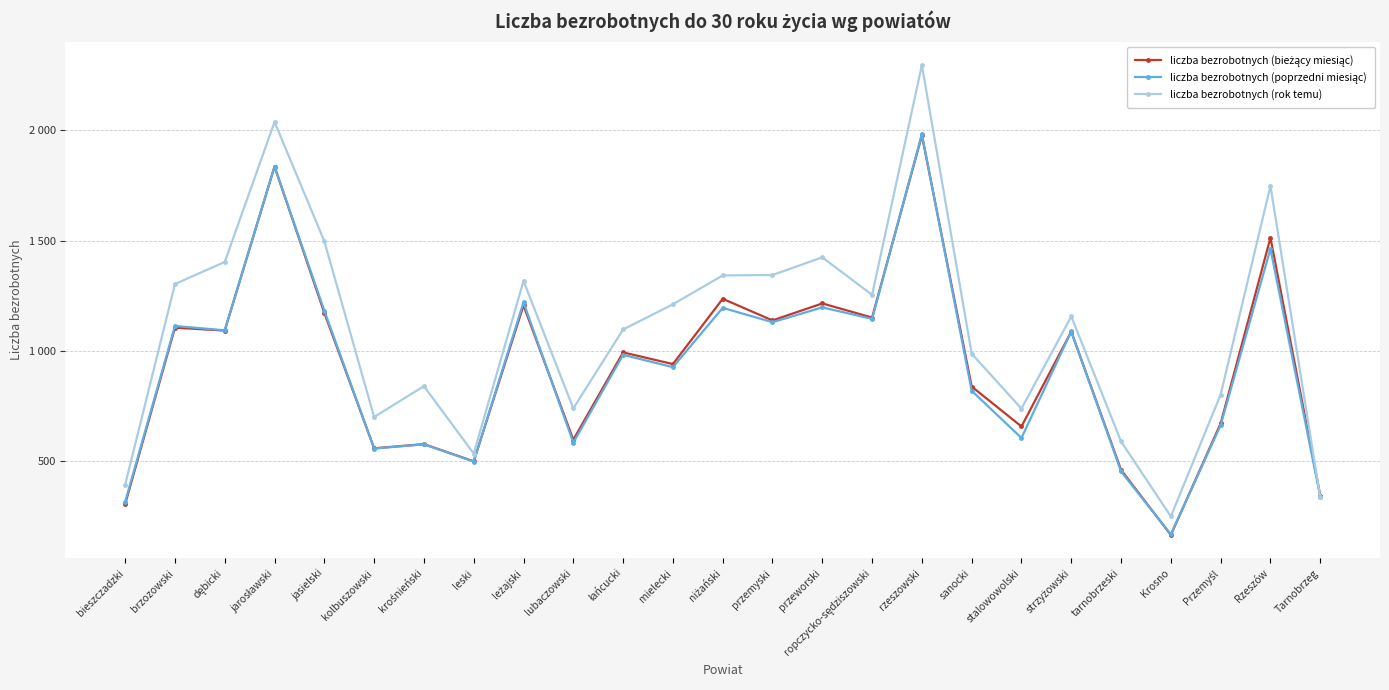

What is the label of the 12th point from the right?

przemyski